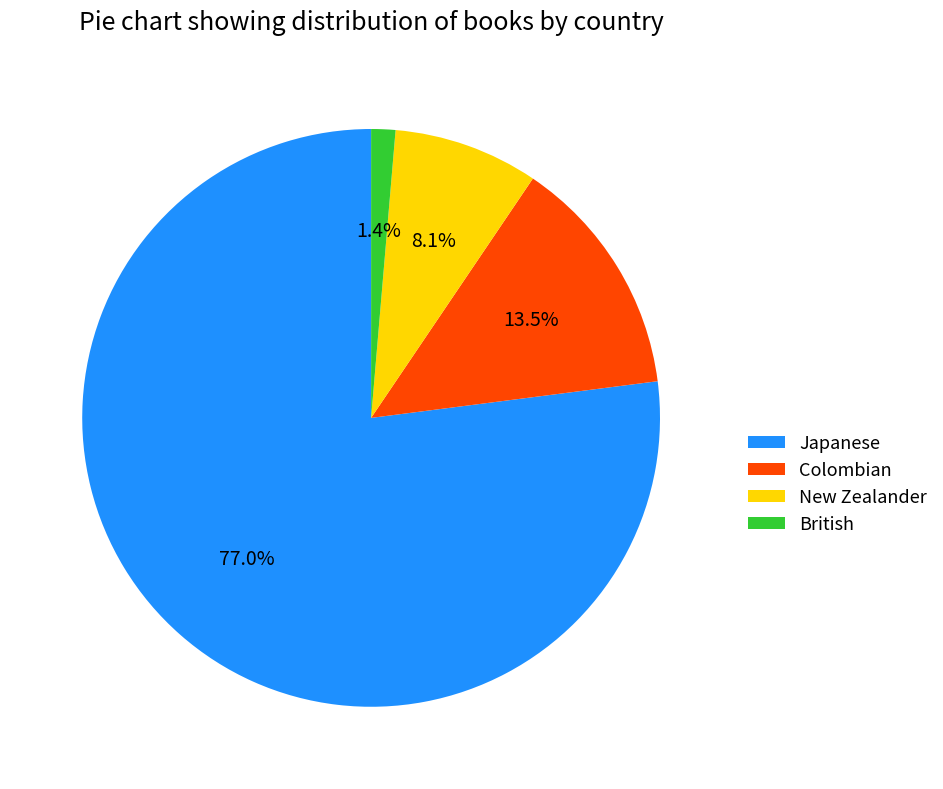

To the nearest percent, what is the difference between the British and Colombian slice percentages?

12%